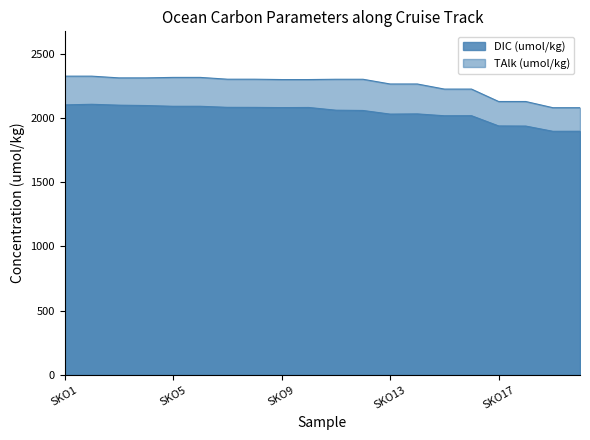

What is the difference between the second highest and second lowest values in the DIC (umol/kg) series?

205.2